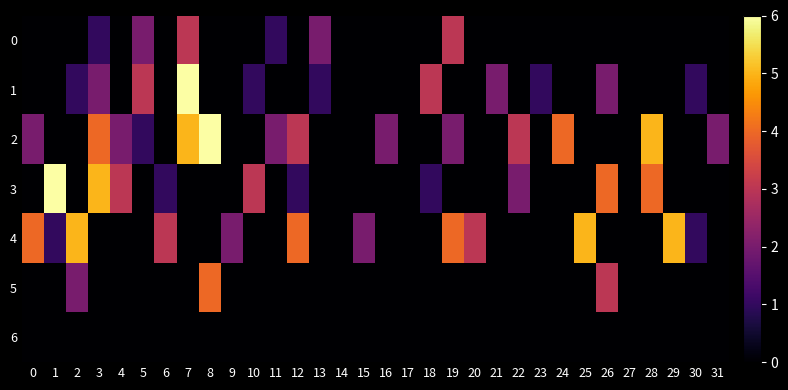

At how many categories does at least one series exceed 2?

20